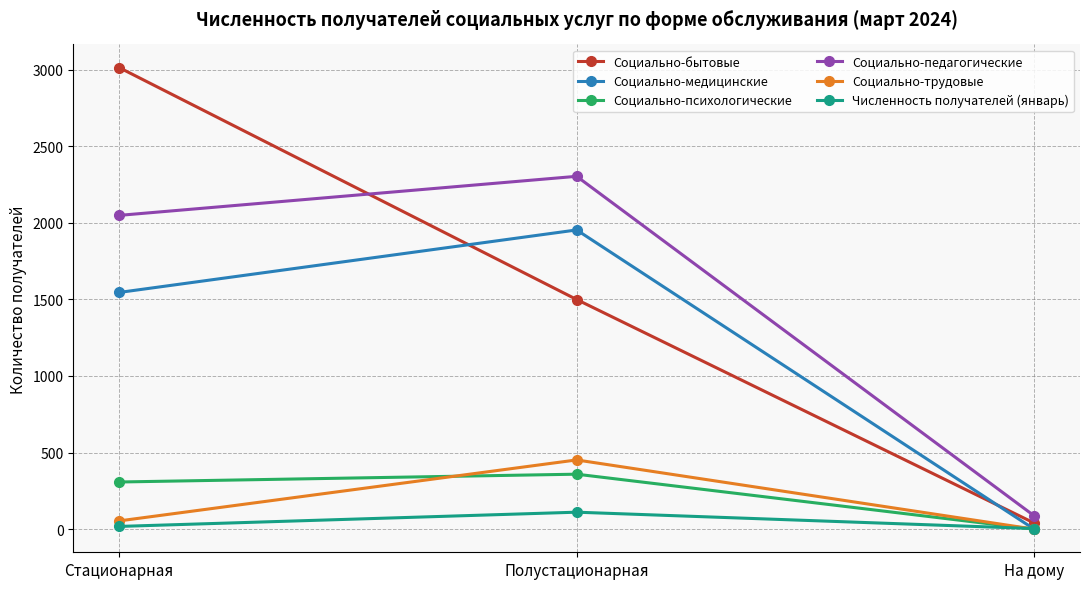

What is the sum of the Социально-медицинские values at На дому and Полустационарная?

1953